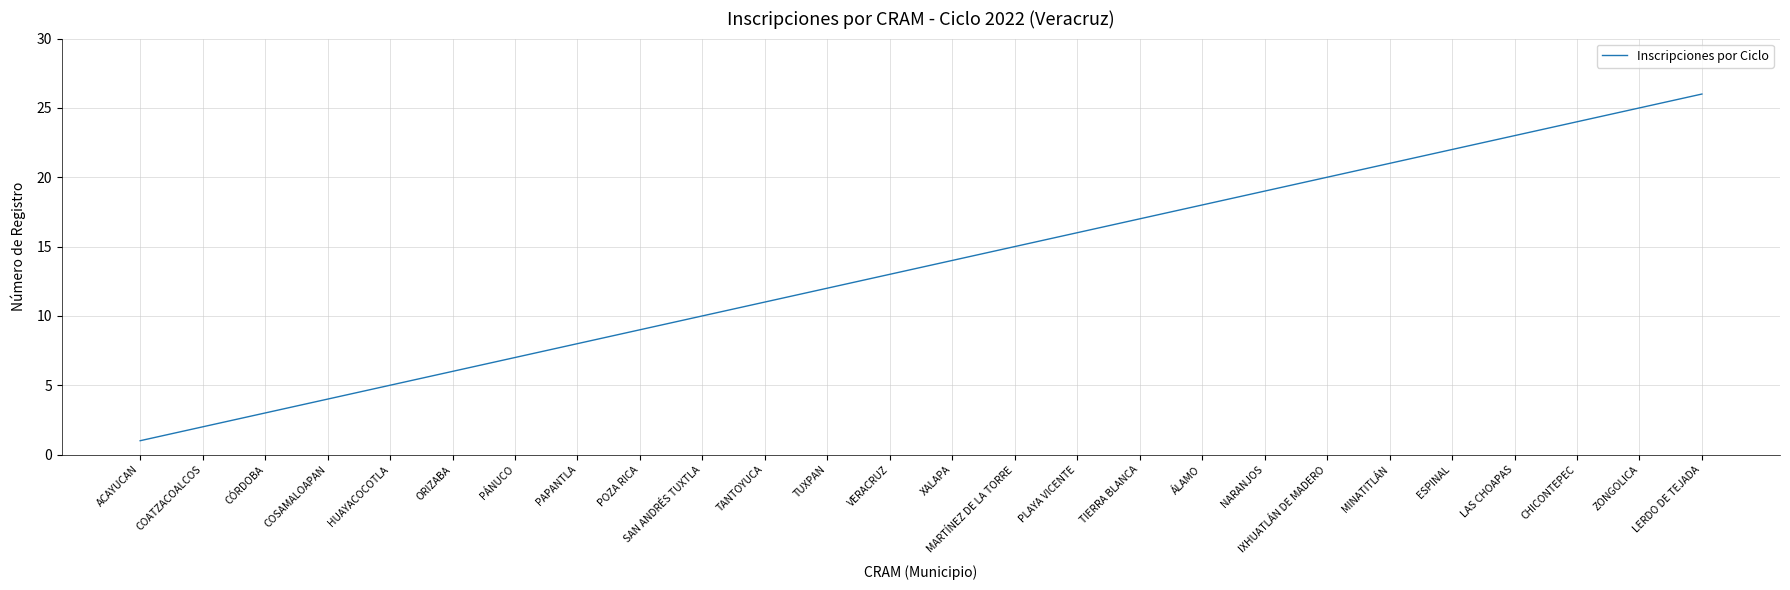

Reading right to left, what are all the values shown in this chart?

LERDO DE TEJADA=26	ZONGOLICA=25	CHICONTEPEC=24	LAS CHOAPAS=23	ESPINAL=22	MINATITLÁN=21	IXHUATLÁN DE MADERO=20	NARANJOS=19	ÁLAMO=18	TIERRA BLANCA=17	PLAYA VICENTE=16	MARTÍNEZ DE LA TORRE=15	XALAPA=14	VERACRUZ=13	TUXPAN=12	TANTOYUCA=11	SAN ANDRÉS TUXTLA=10	POZA RICA=9	PAPANTLA=8	PÁNUCO=7	ORIZABA=6	HUAYACOCOTLA=5	COSAMALOAPAN=4	CÓRDOBA=3	COATZACOALCOS=2	ACAYUCAN=1